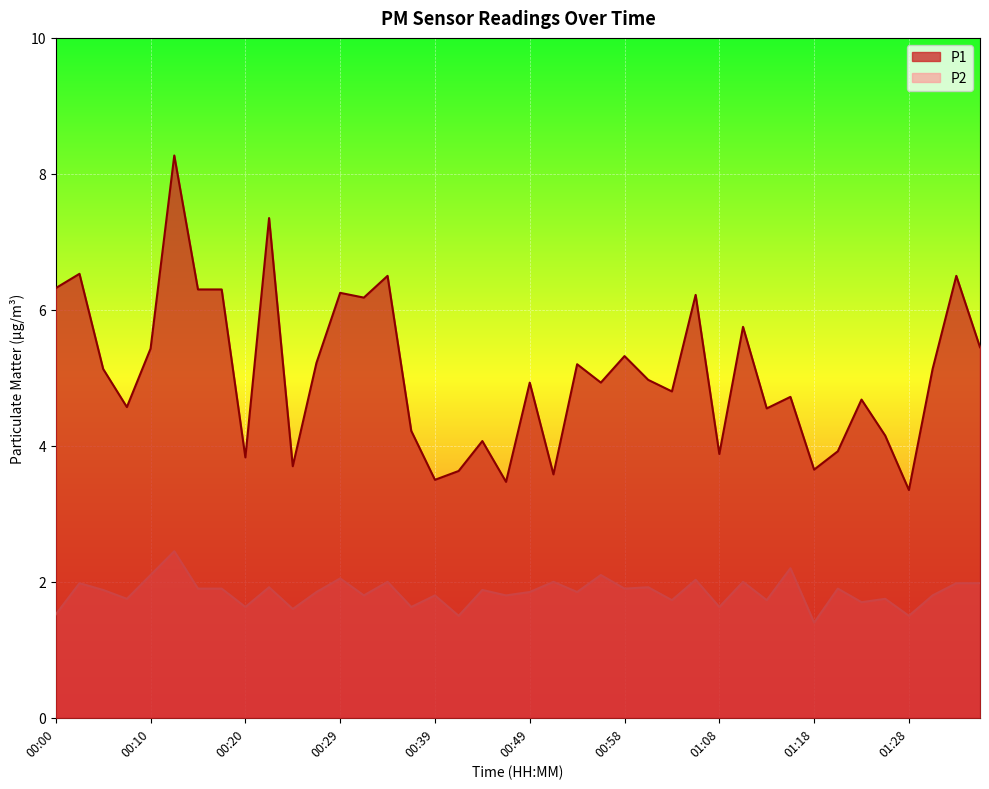

What is the average value of the P2 series?

1.8